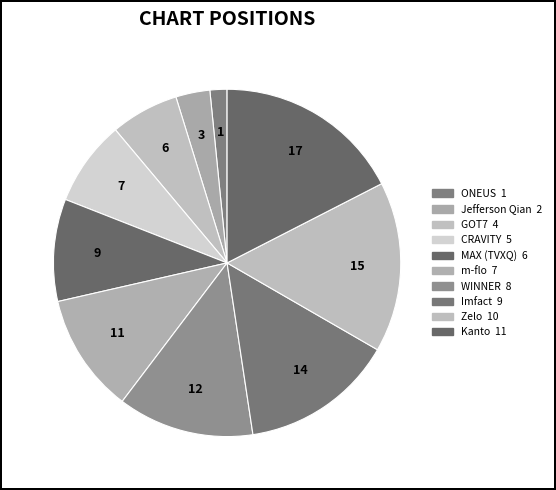

How many slices are in this pie chart?

10